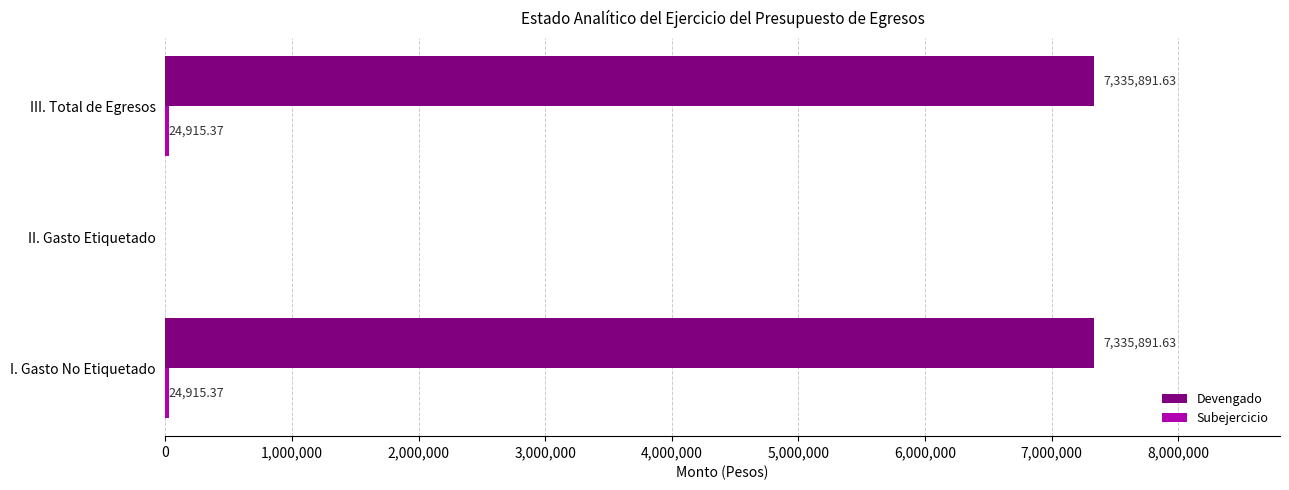

What is the sum of the Devengado values at II. Gasto Etiquetado and I. Gasto No Etiquetado?

7335891.6